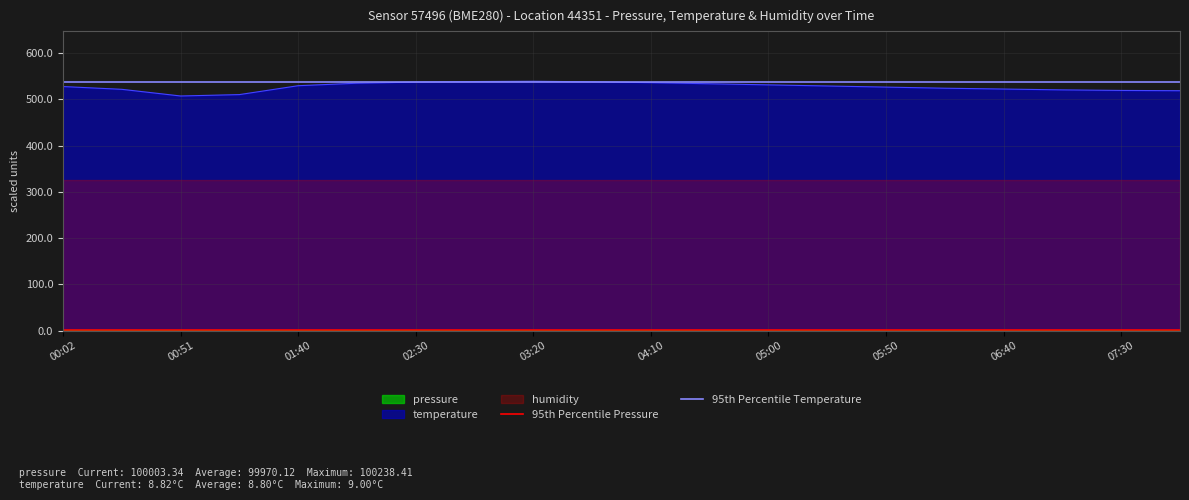

Does the chart display data point markers on the line(s)?

No